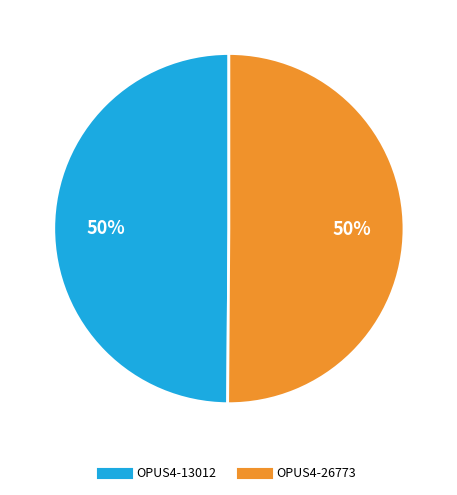

How many slices are in this pie chart?

2